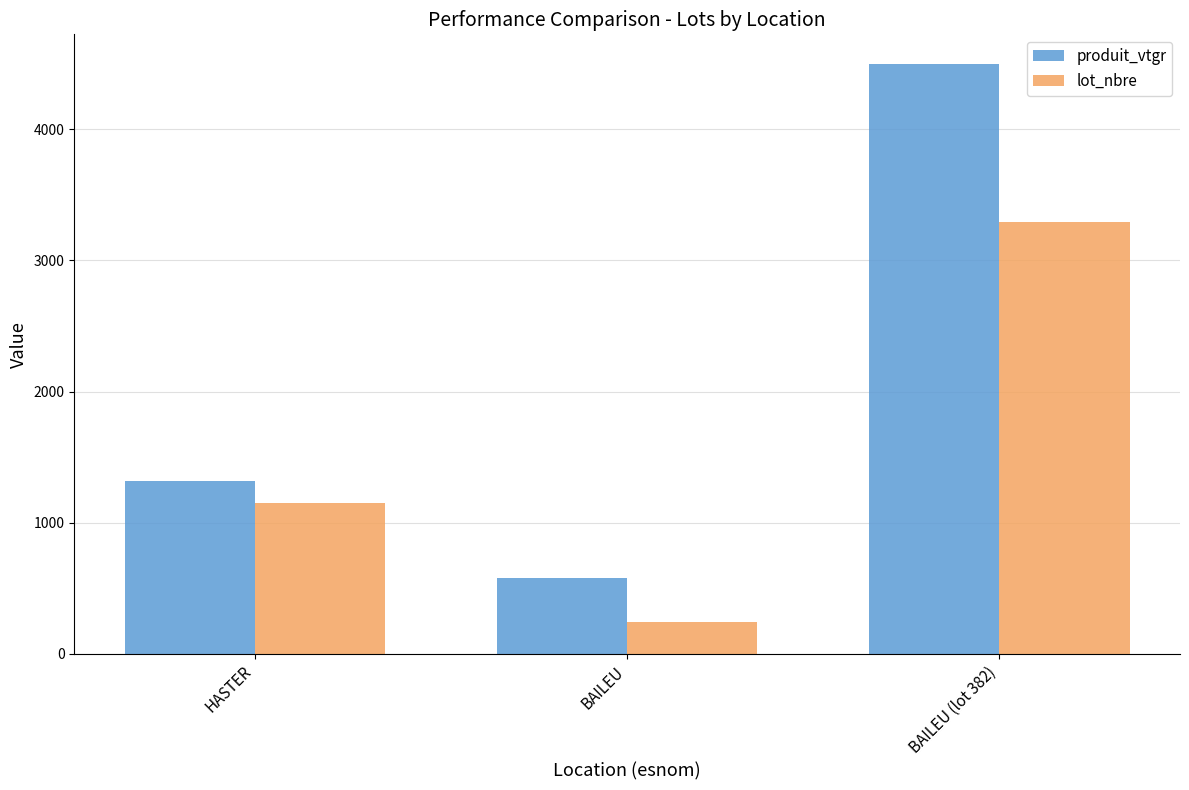

Rank the series by their average value, from lowest to highest.

lot_nbre, produit_vtgr